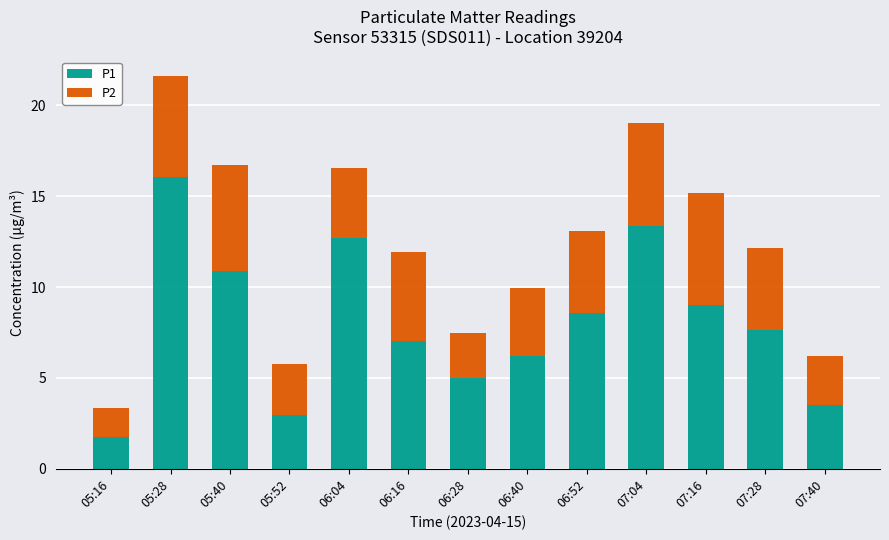

Which category has the highest value in the P1 series?

05:28